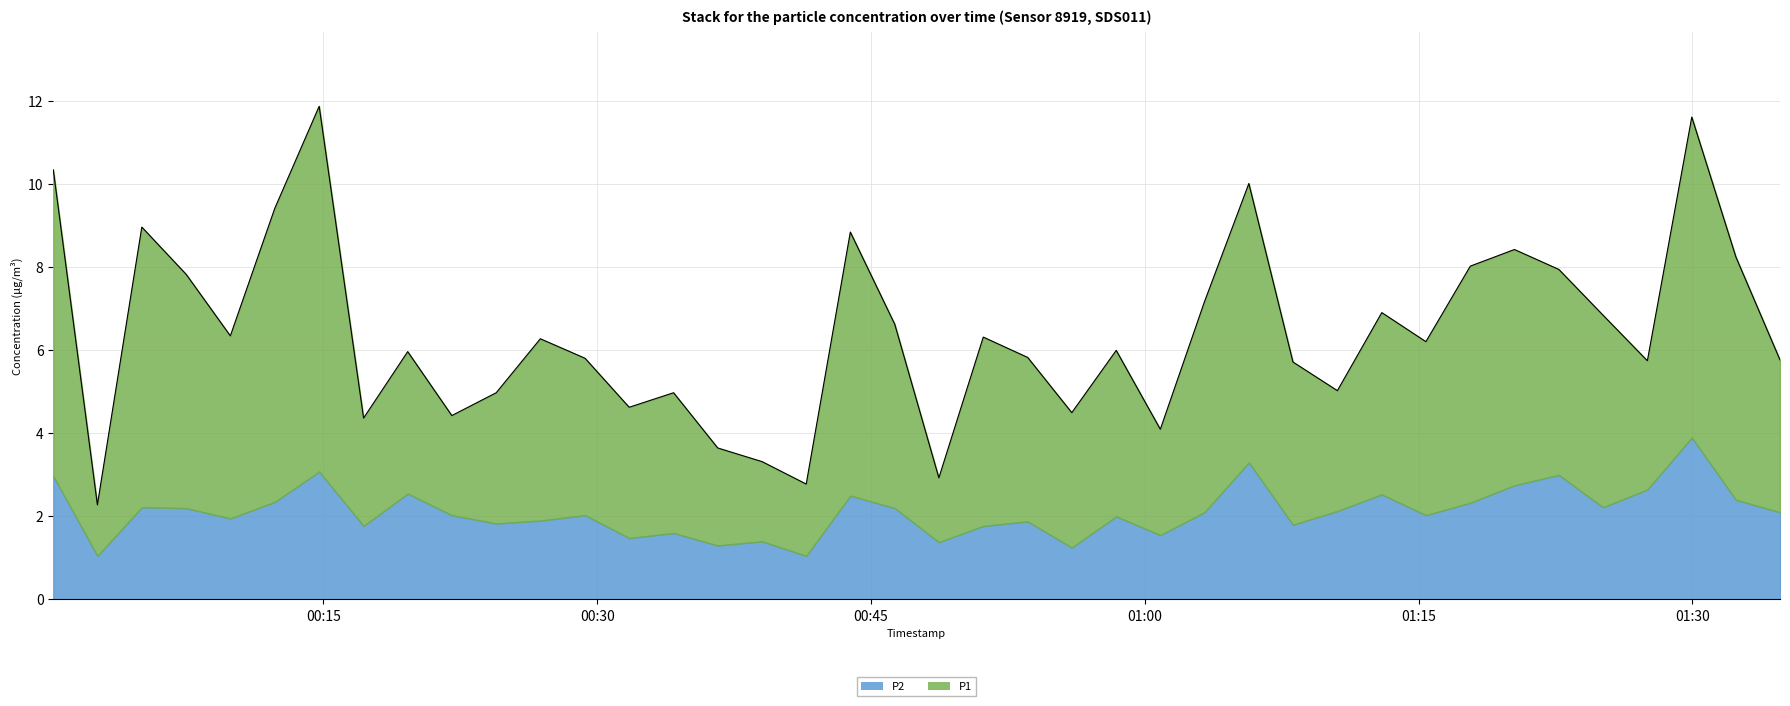

What is the difference between the maximum and second lowest values in the P1 series?

7.1